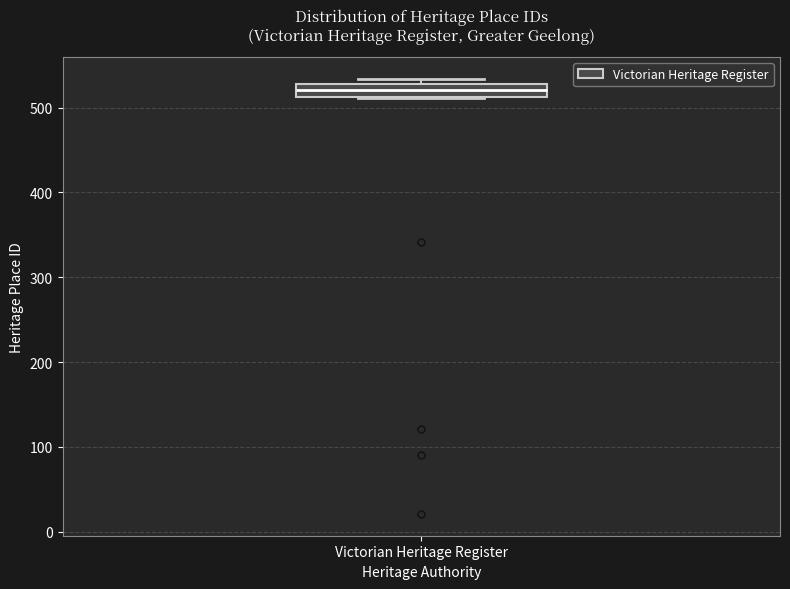

Transcribe this box plot: give where the median line is, the range the box spans, and where the two whiskers end, as read against the y-axis. The values are not printed on the chart, so give them approximately, as read against the axis.

median 520, box 510 to 530, whiskers 510 to 530 (just above the box's upper edge)